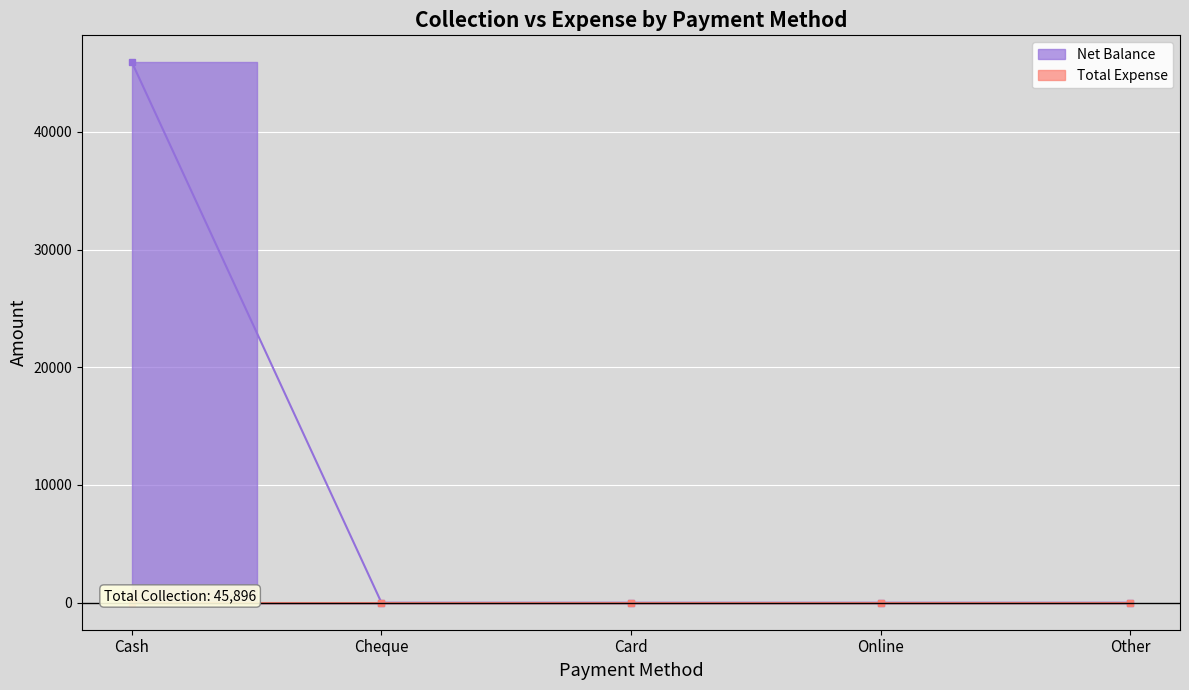

Reading right to left, transcribe all the data shown in this chart.

0	0	0	0	45896